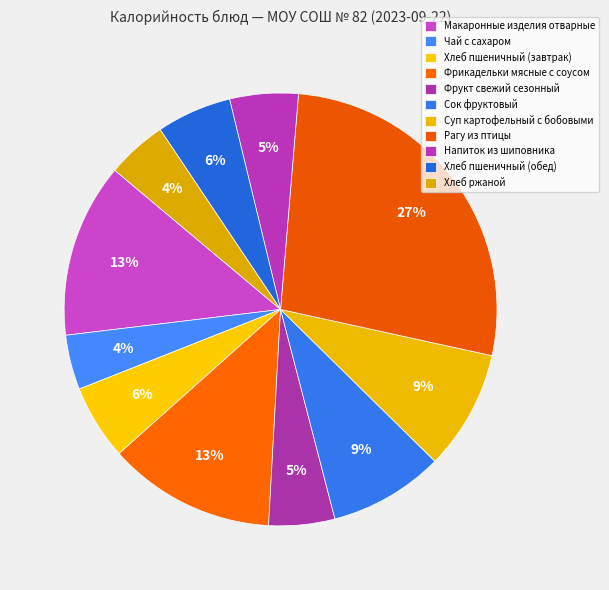

What is the smallest slice in the pie chart?

Чай с сахаром